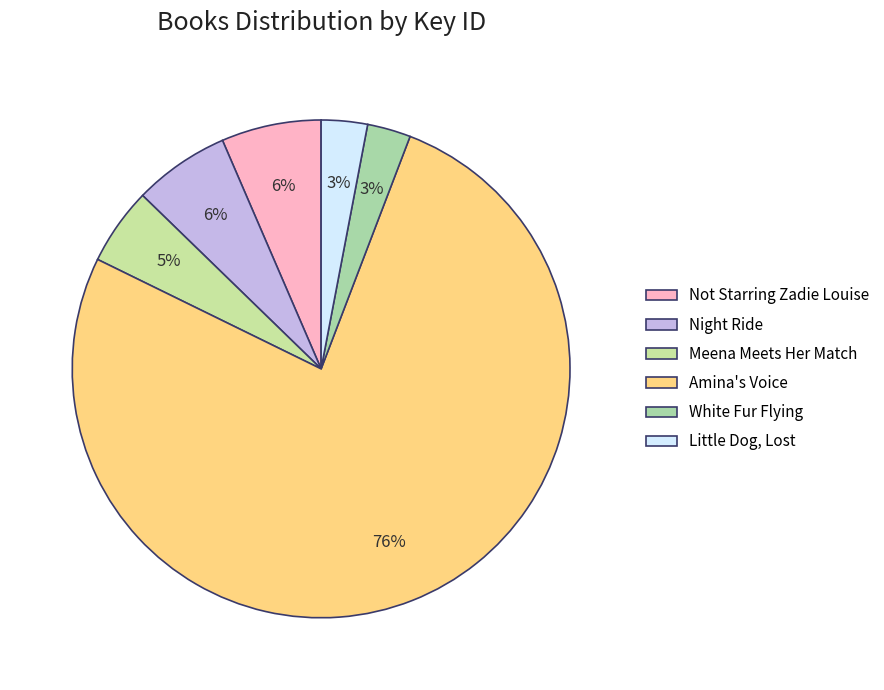

How many slices are in this pie chart?

6